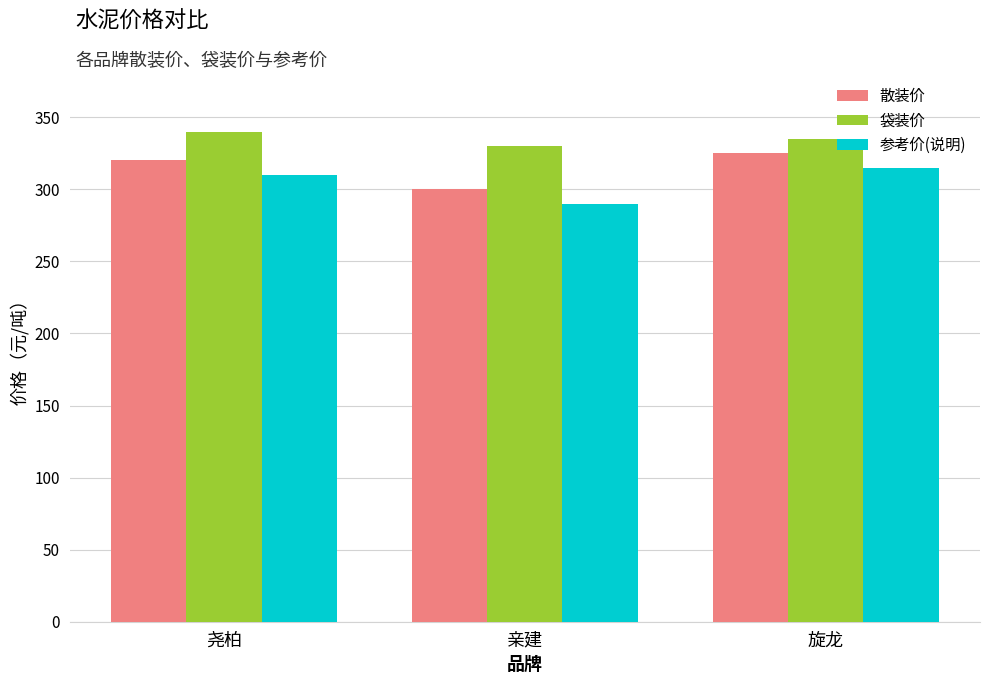

List the series in order of their peak value, lowest first.

参考价(说明), 散装价, 袋装价